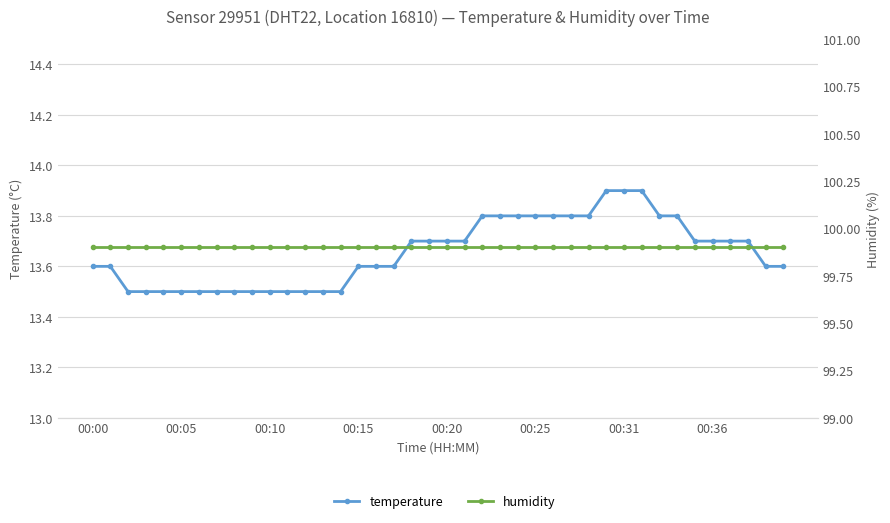

Is the value of temperature at 24 greater than the value of humidity at 21?

No